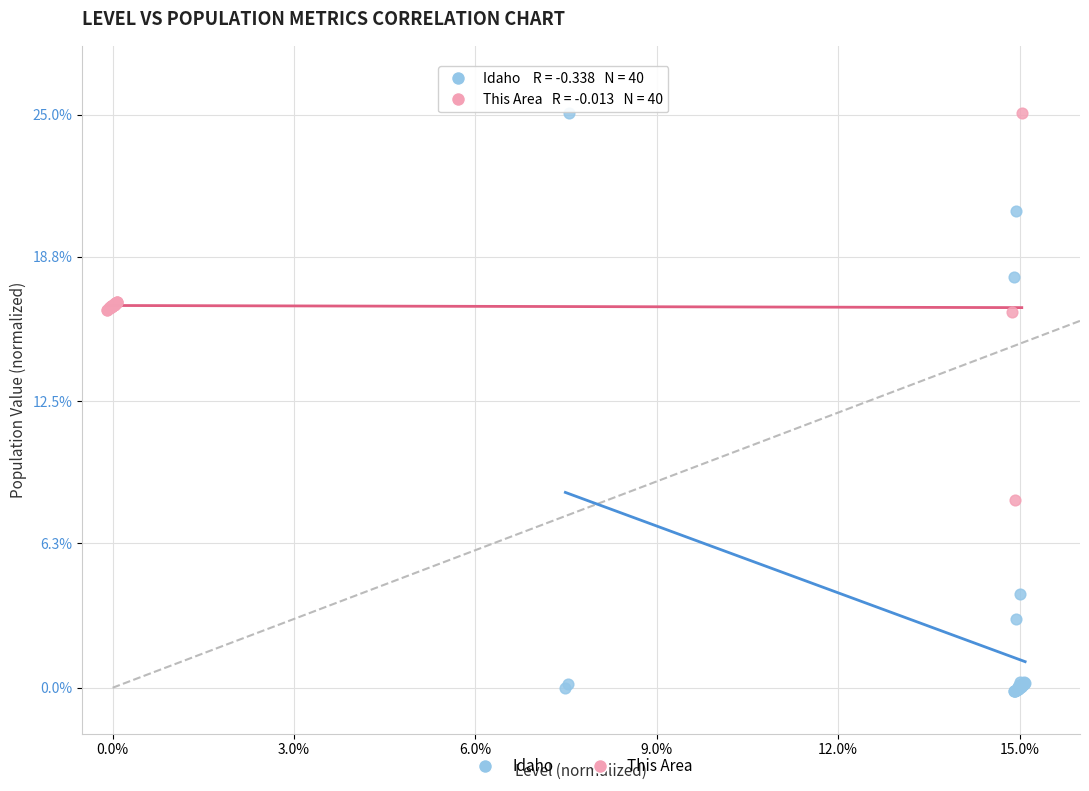

What are all the series names shown in the legend?

Idaho, This Area